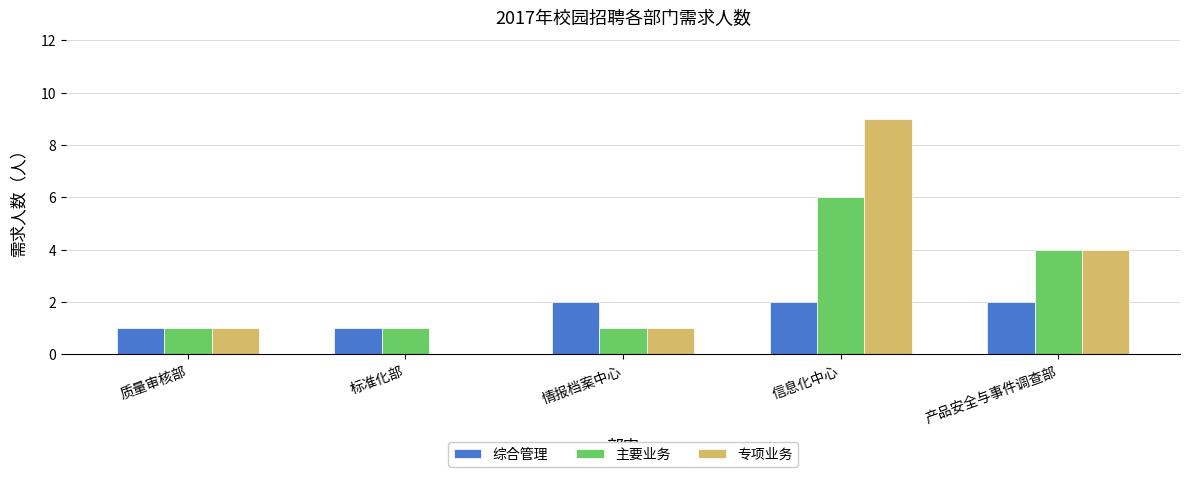

What is the sum of all 综合管理 values?

8